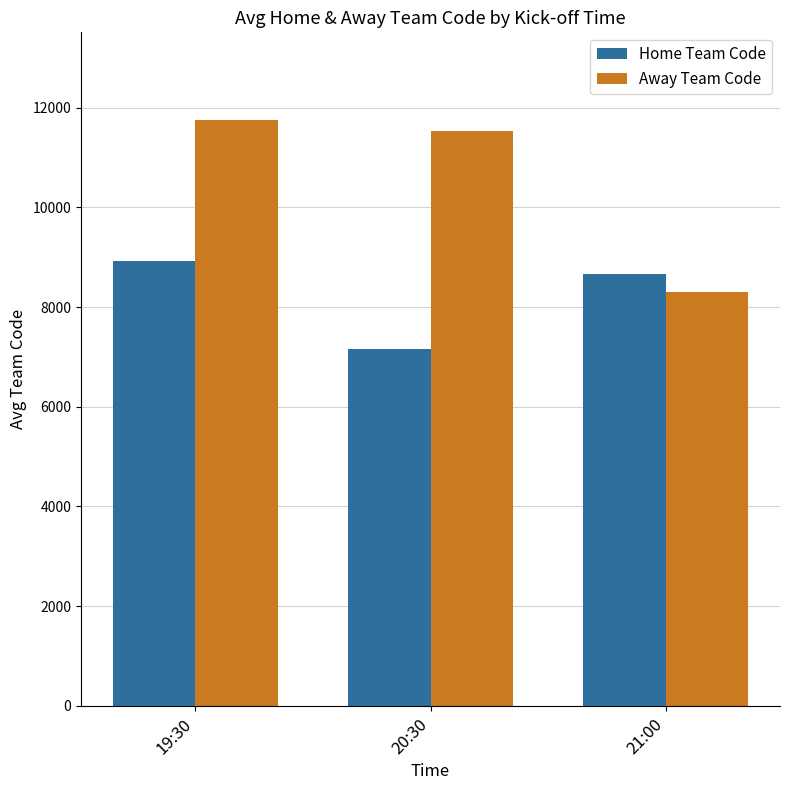

Reading left to right, extract all data points from this chart.

Home Team Code: 8915.5	7159.1	8671.9
Away Team Code: 11746.5	11521.0	8298.9